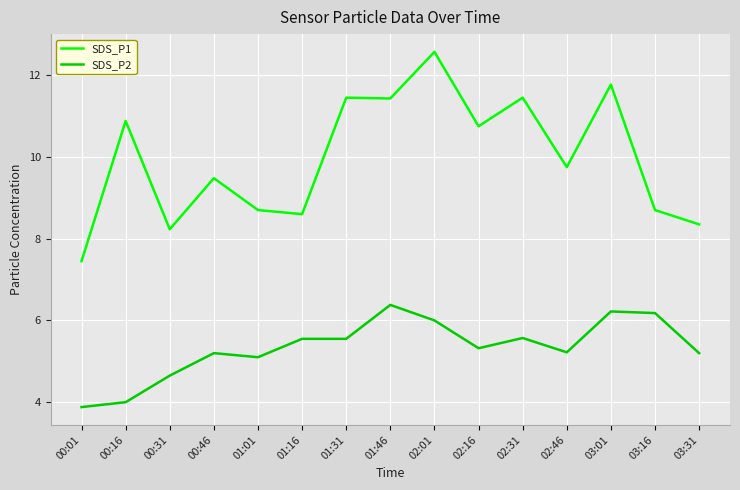

At which category does the chart reach its minimum across all series?

00:01